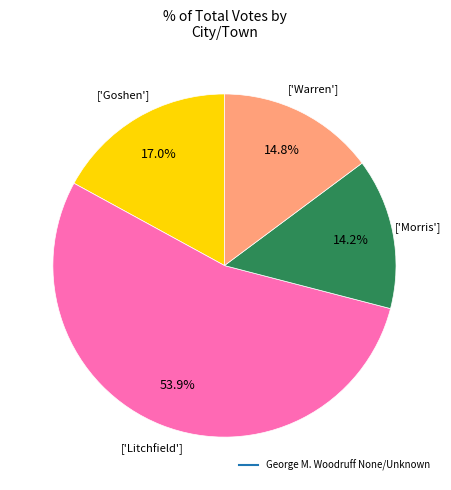

Is there any slice that represents more than half of the pie?

Yes